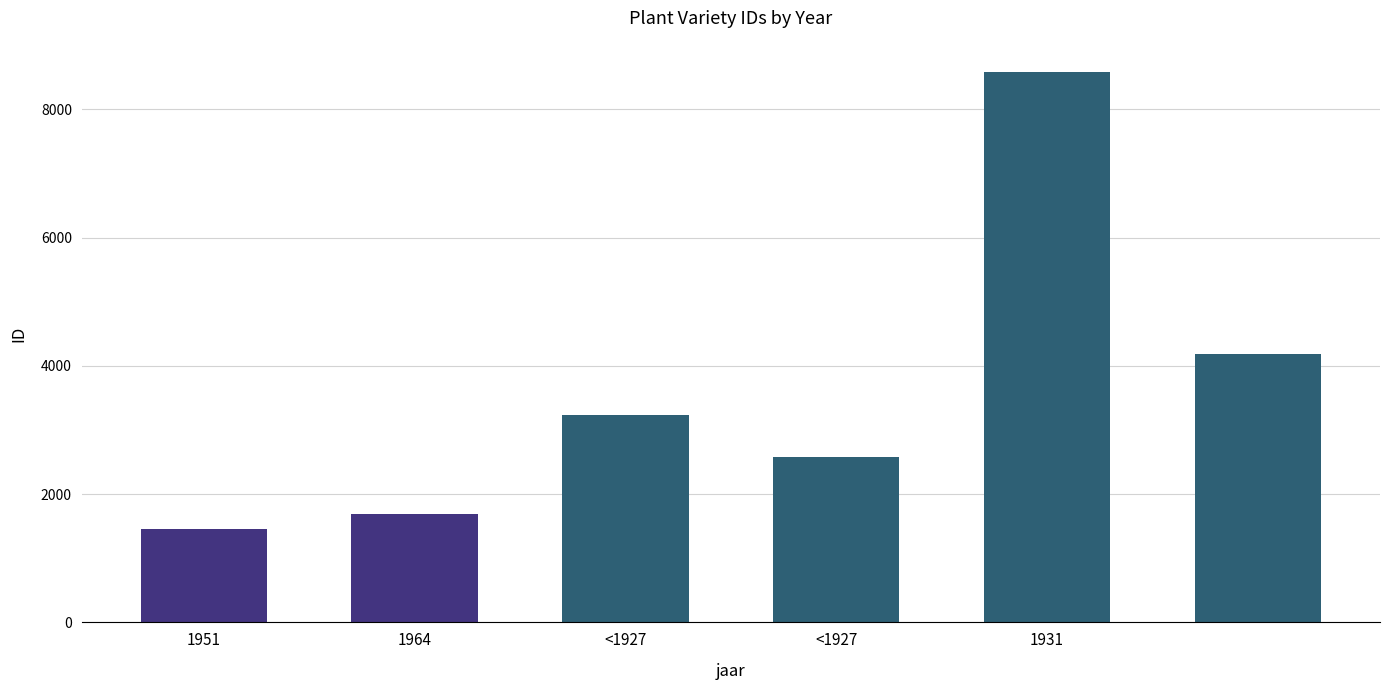

Does the chart contain stacked bars?

No